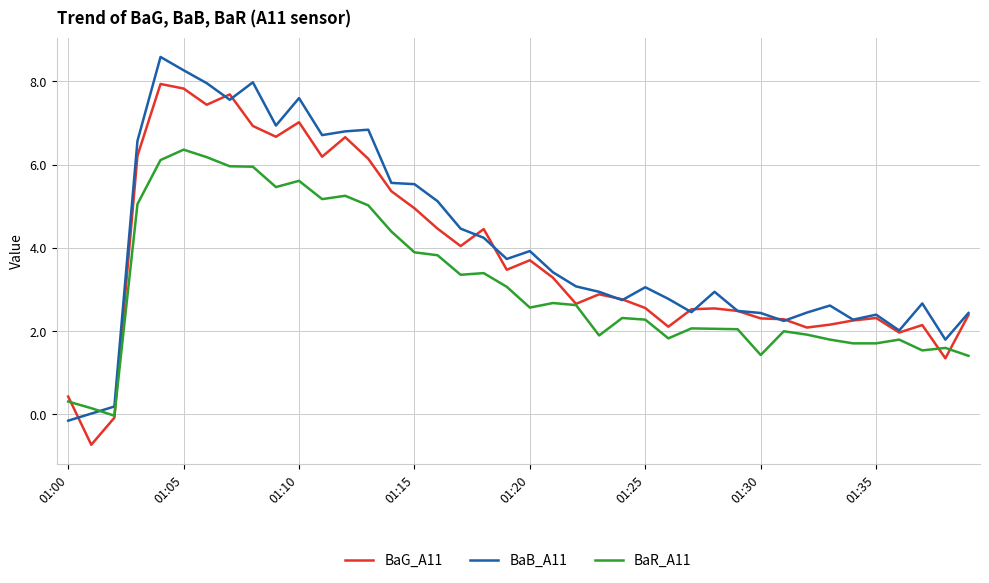

True or false: BaR_A11 and BaB_A11 cross at least once.

True